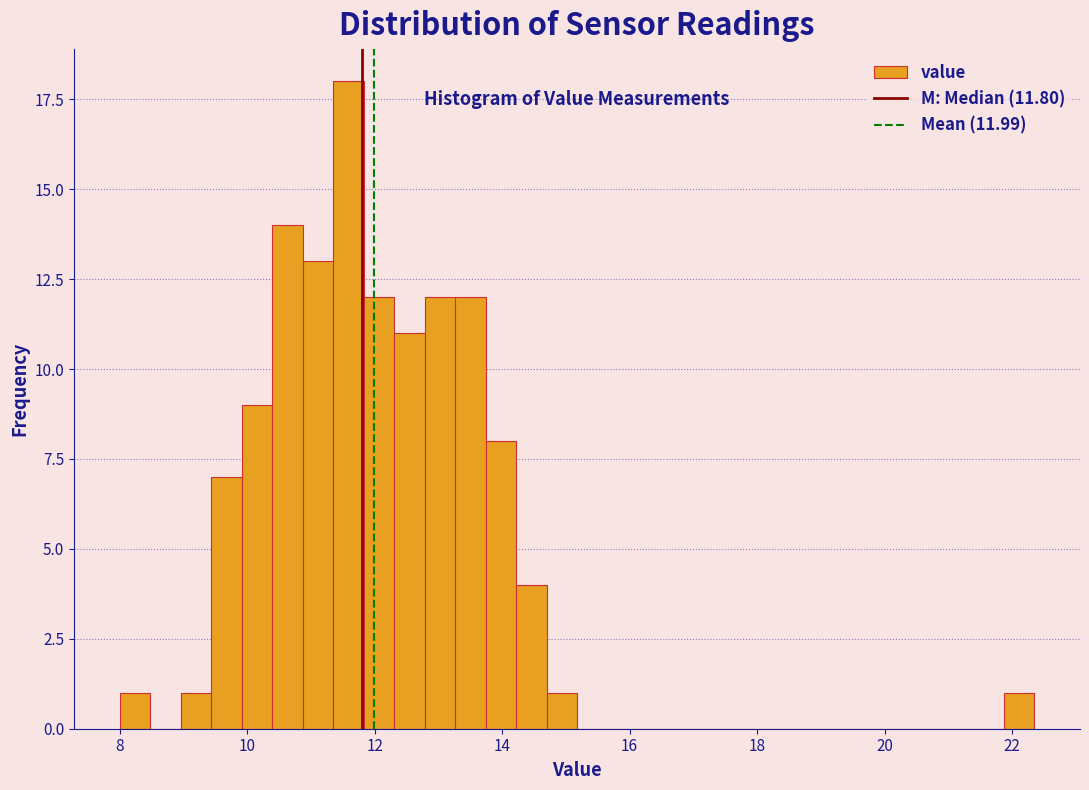

Read against the x-axis, roughly where is the centre of the tallest bar?

11.6